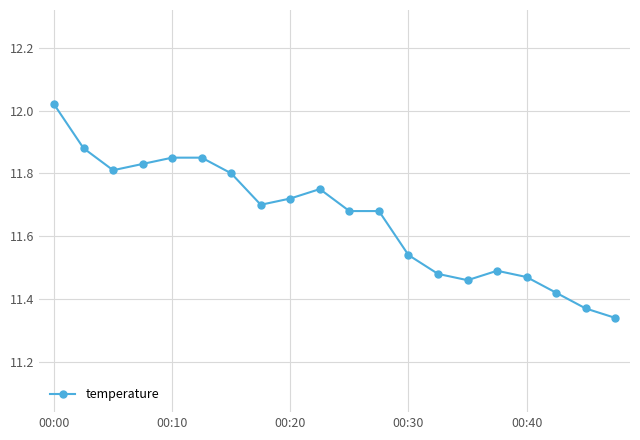

True or false: there are more than 0 points higher than both neighbors.

True